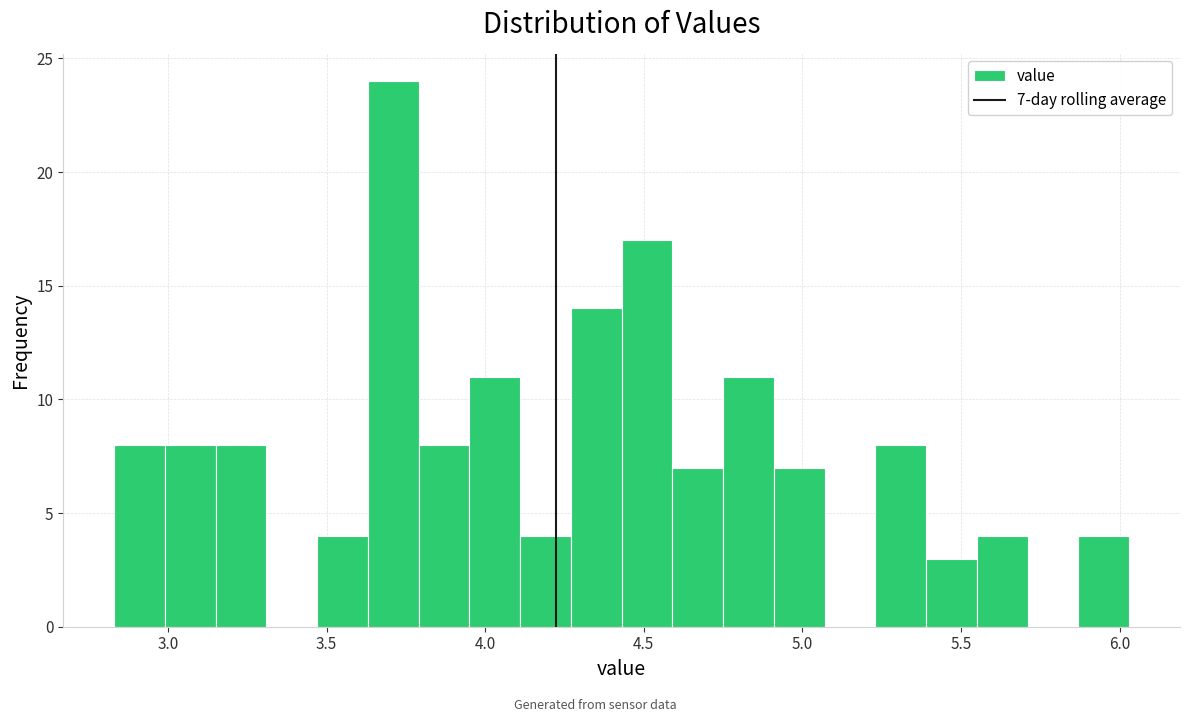

Around what value on the x-axis is the tallest bar? Give the approximate position of its centre, as read against the axis.

3.70